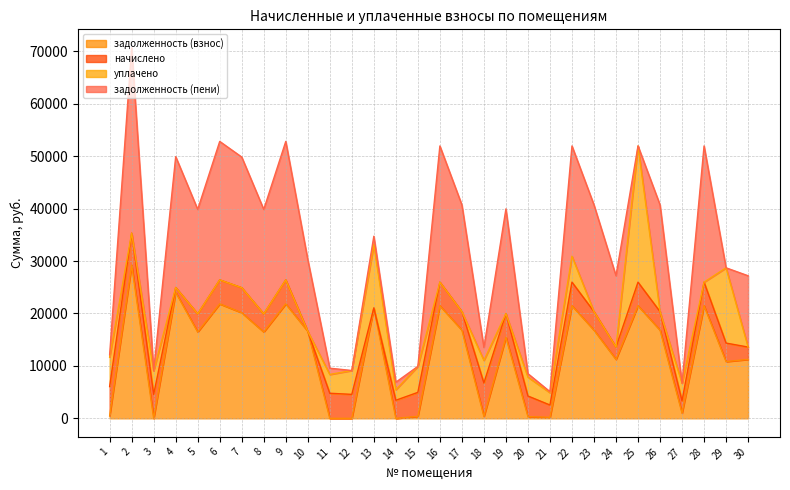

Which series changed the most between 9 and 13?

задолженность (пени)